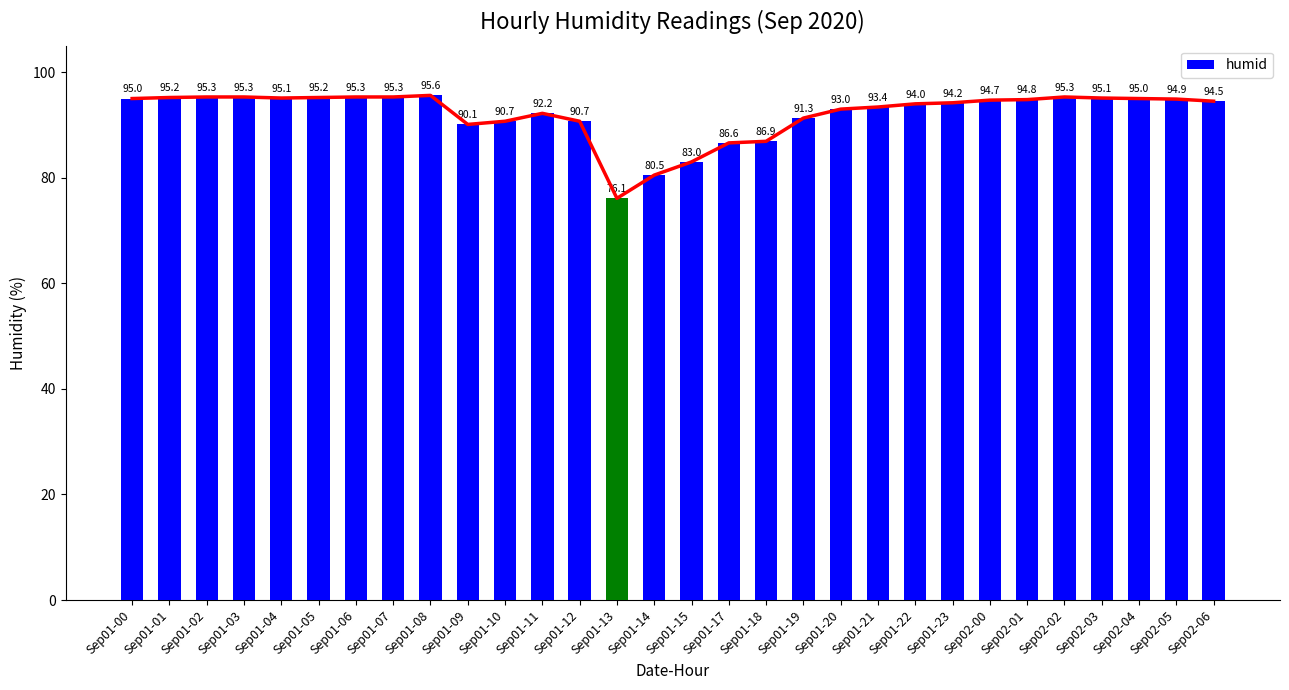

Rank the categories by value from lowest to highest.

Sep01-13, Sep01-14, Sep01-15, Sep01-17, Sep01-18, Sep01-09, Sep01-10, Sep01-12, Sep01-19, Sep01-11, Sep01-20, Sep01-21, Sep01-22, Sep01-23, Sep02-06, Sep02-00, Sep02-01, Sep02-05, Sep01-00, Sep02-04, Sep01-04, Sep02-03, Sep01-01, Sep01-05, Sep01-02, Sep01-03, Sep01-06, Sep01-07, Sep02-02, Sep01-08